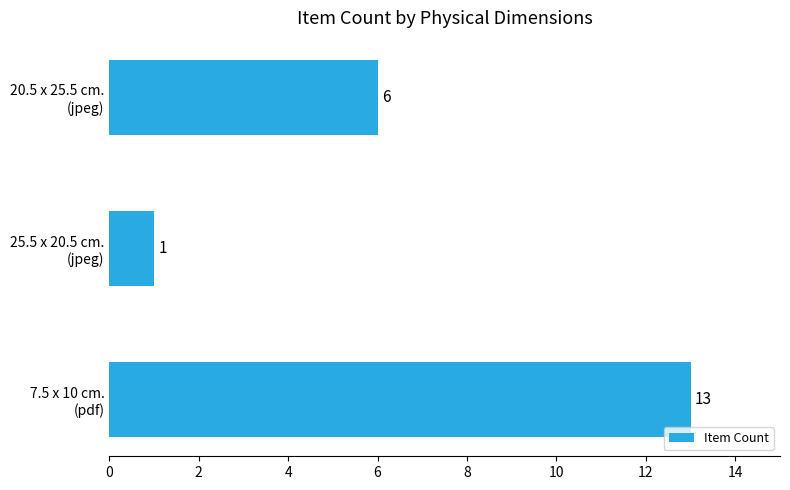

What is the average value?

7